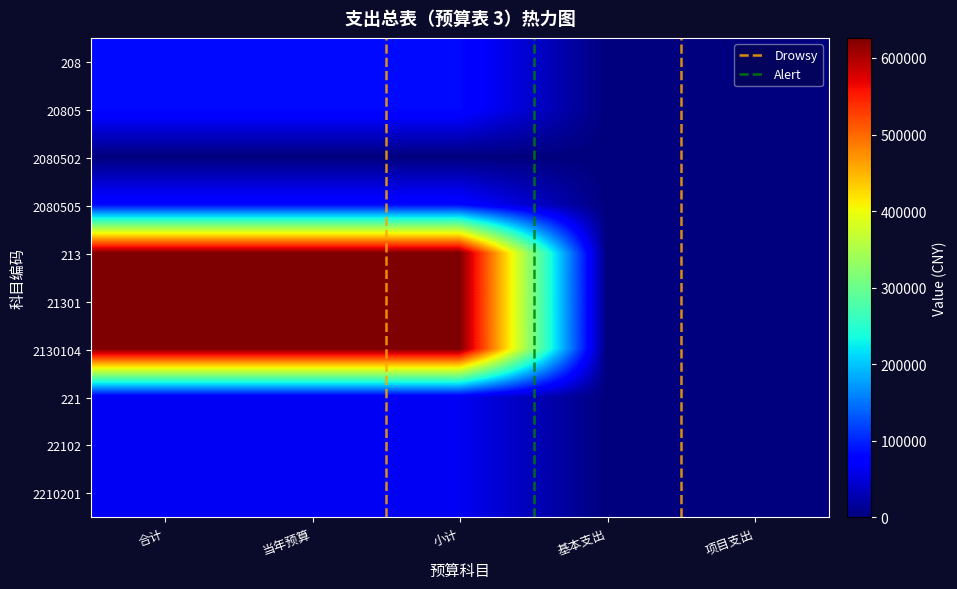

List the labels in order of 221 value, smallest first.

基本支出, 项目支出, 合计, 当年预算, 小计